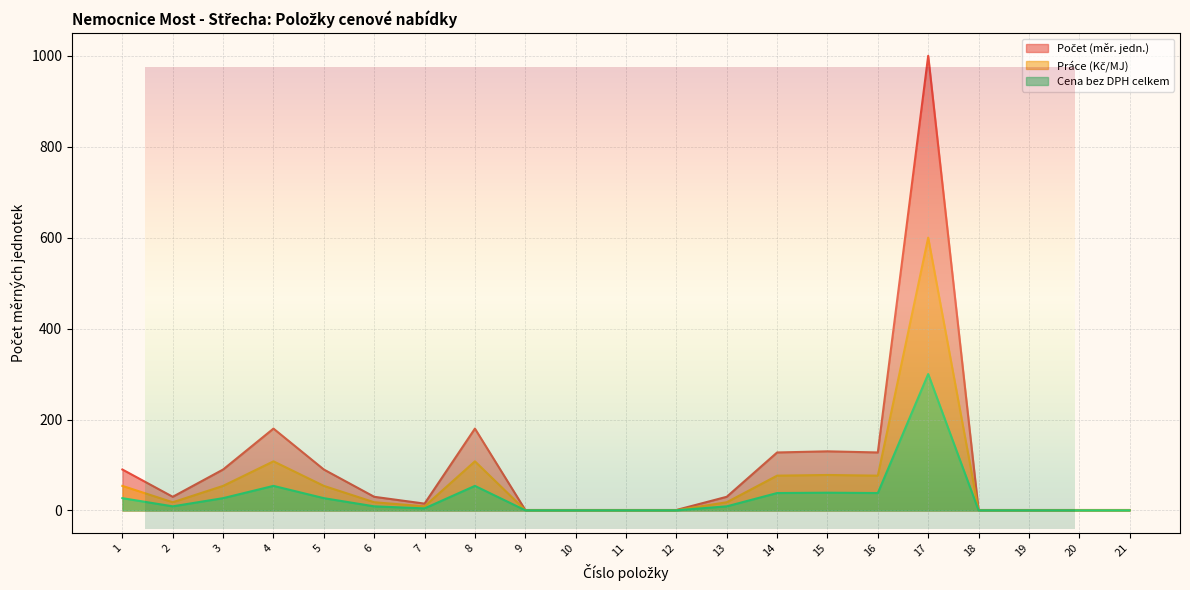

Which series changed the most between 8 and 10?

Počet (měr. jedn.)